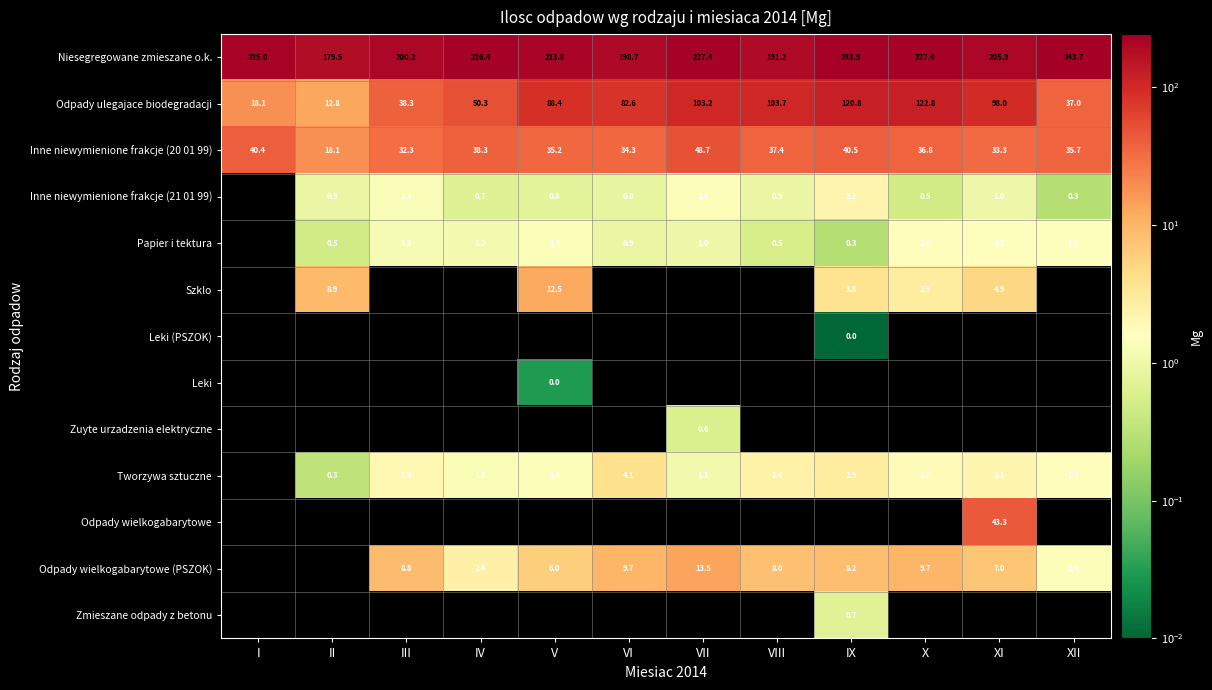

Where is Odpady ulegajace biodegradacji nearest to the value 67?

VI